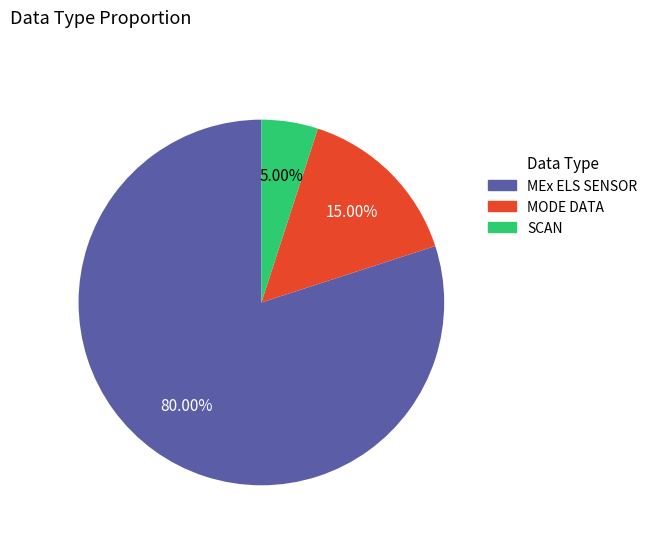

To the nearest percent, what is the difference between the MODE DATA and SCAN slice percentages?

10%